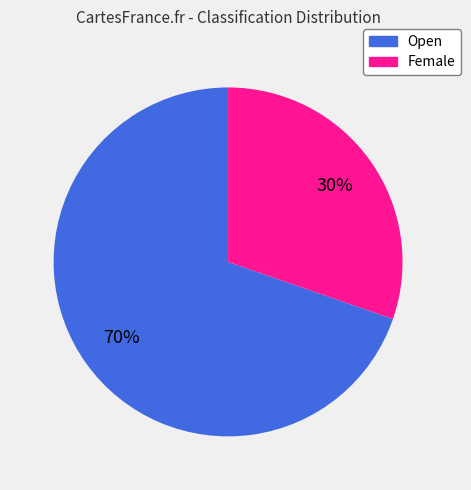

Rank the categories by value from highest to lowest.

Open, Female